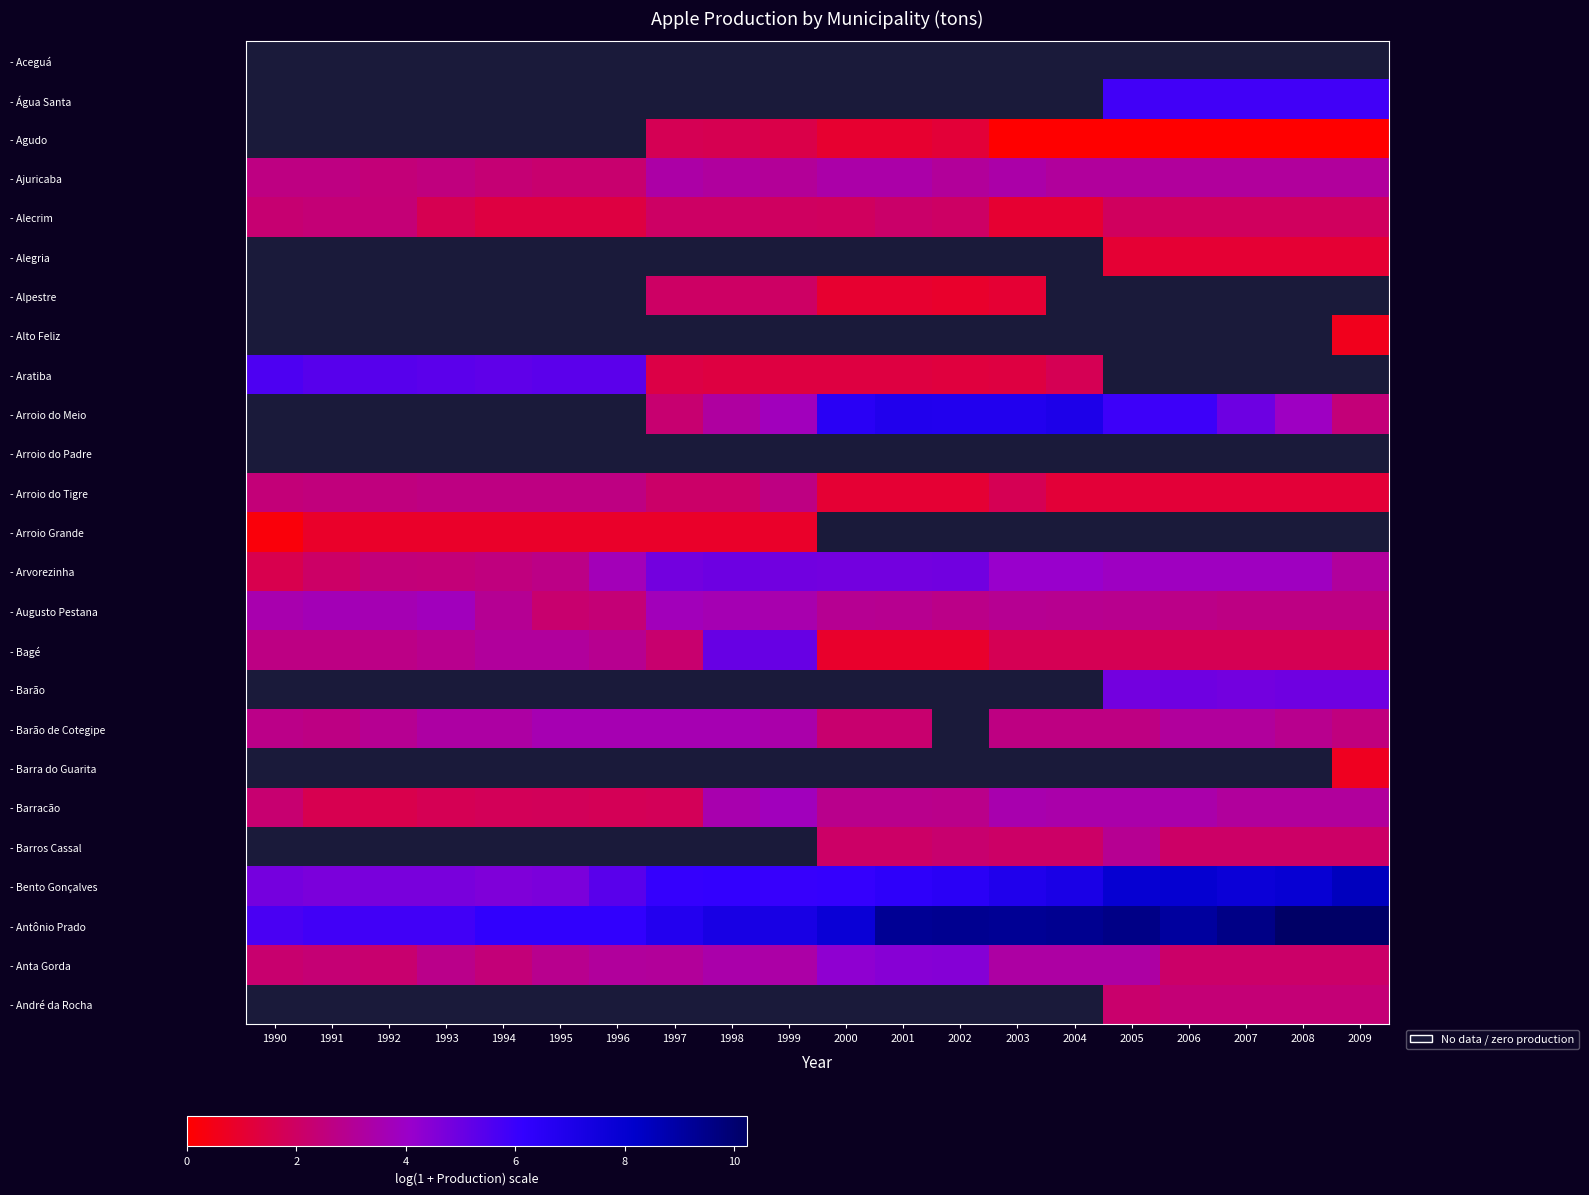

What is the sum of the - Augusto Pestana values at 1995 and 2002?

8.6